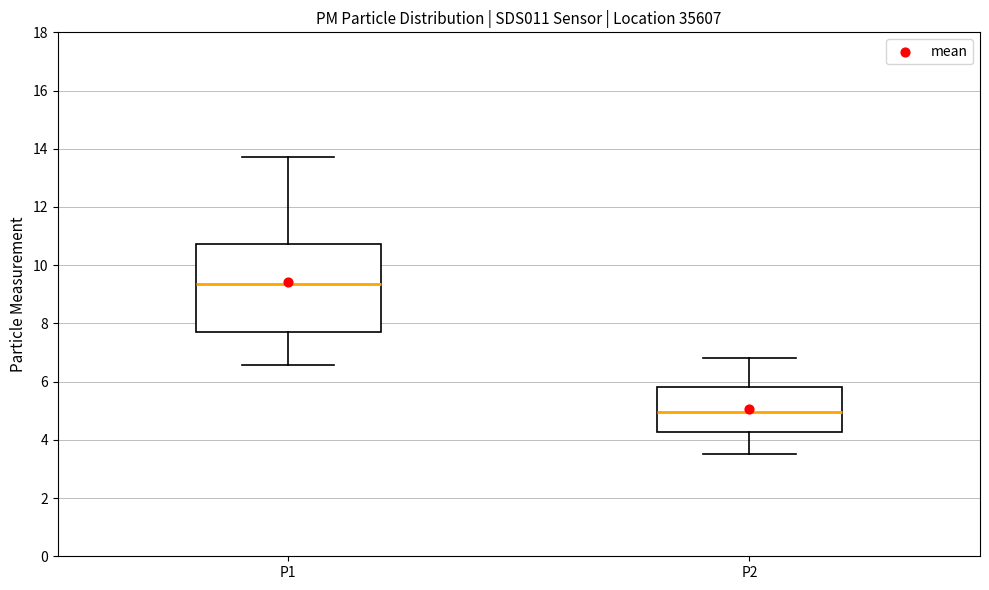

Reading left to right, transcribe this box plot: for each box, give where its median line is, the range the box spans, and where its two whiskers end, as read against the y-axis. The values are not printed on the chart, so give them approximately, as read against the axis.

P1: median 9.4, box 7.6 to 10.8, whiskers 6.6 to 13.8
P2: median 5.0, box 4.2 to 5.8, whiskers 3.6 to 6.8